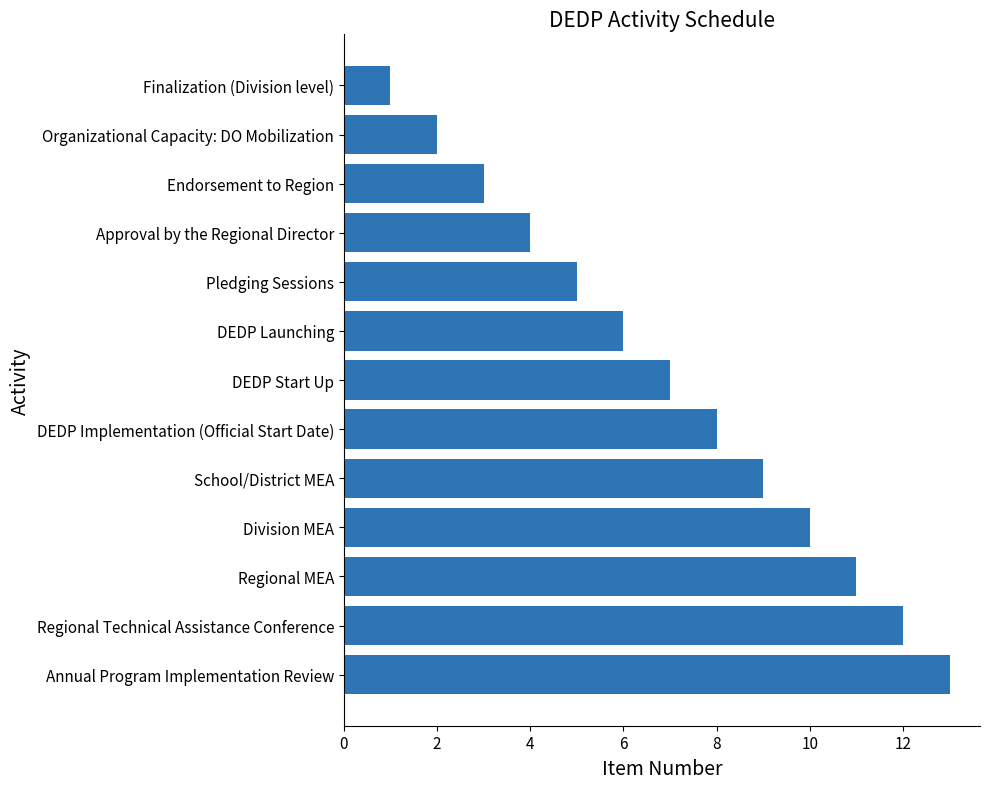

The chart shows a value of 2 at Organizational Capacity: DO Mobilization. True or false?

True